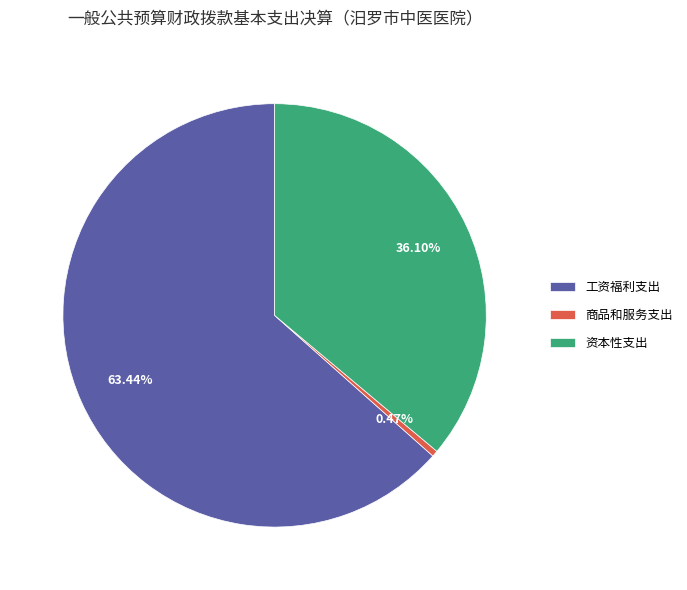

The 商品和服务支出 slice represents 0% of the pie. True or false?

True